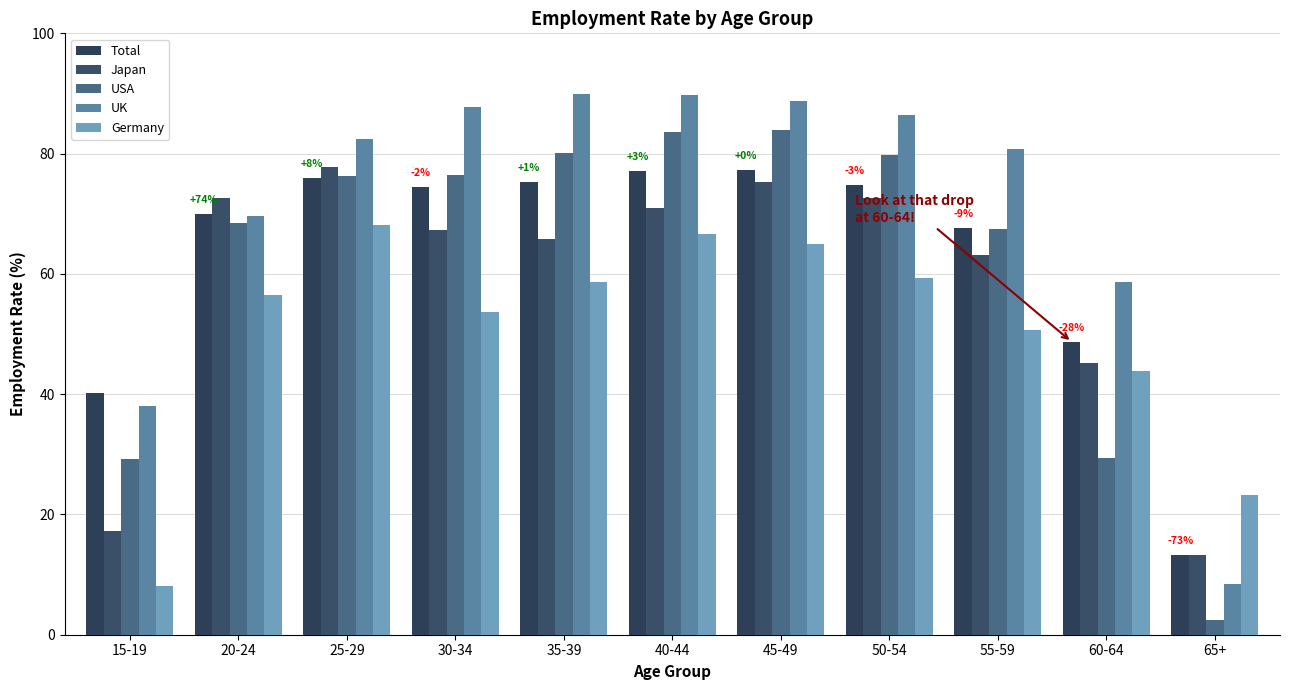

Rank the series at 40-44 from highest to lowest value.

UK, USA, Total, Japan, Germany